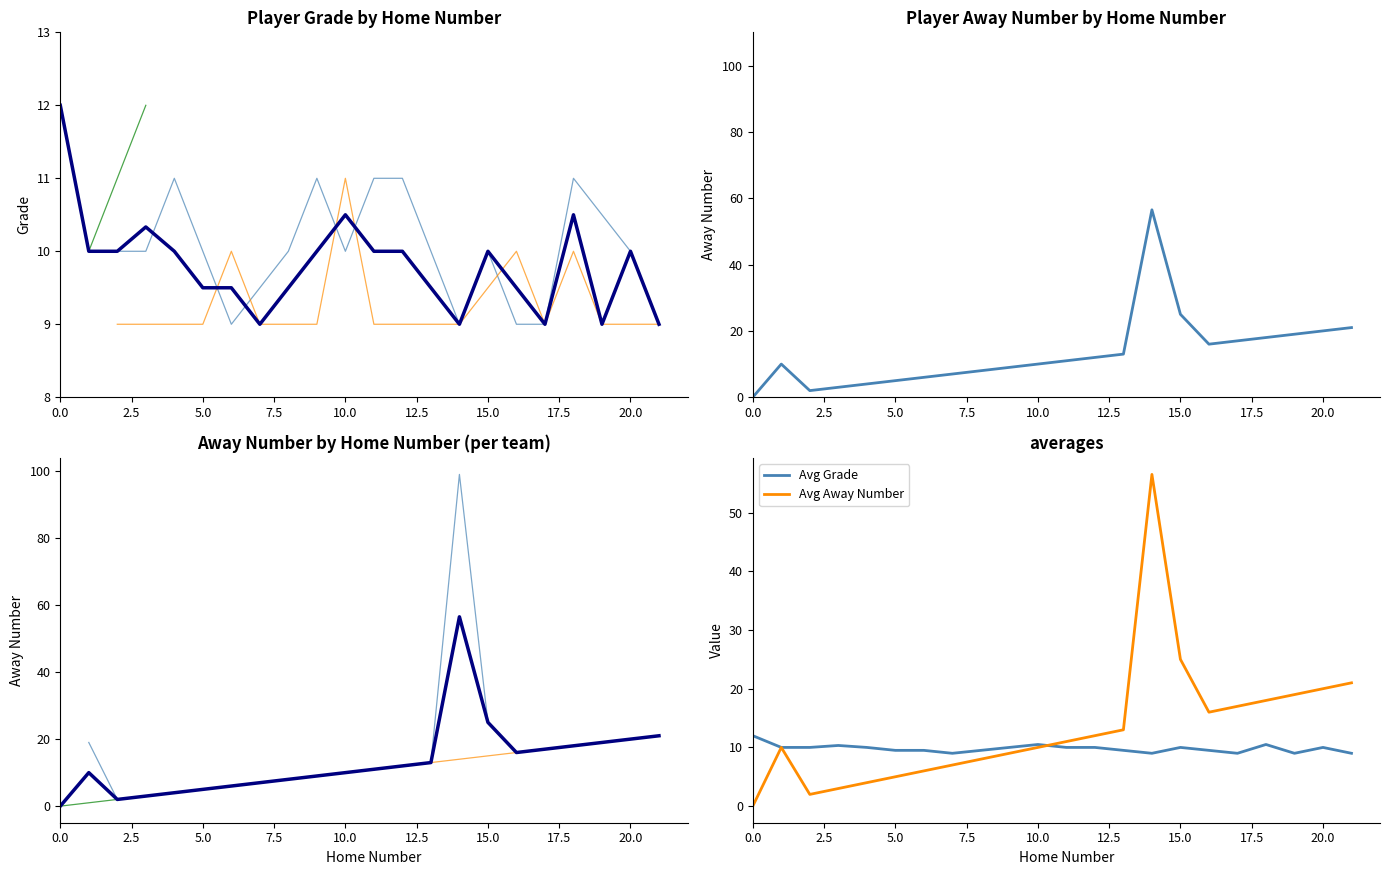

The value of Avg Away Number at 20.0 is 20.0. True or false?

True